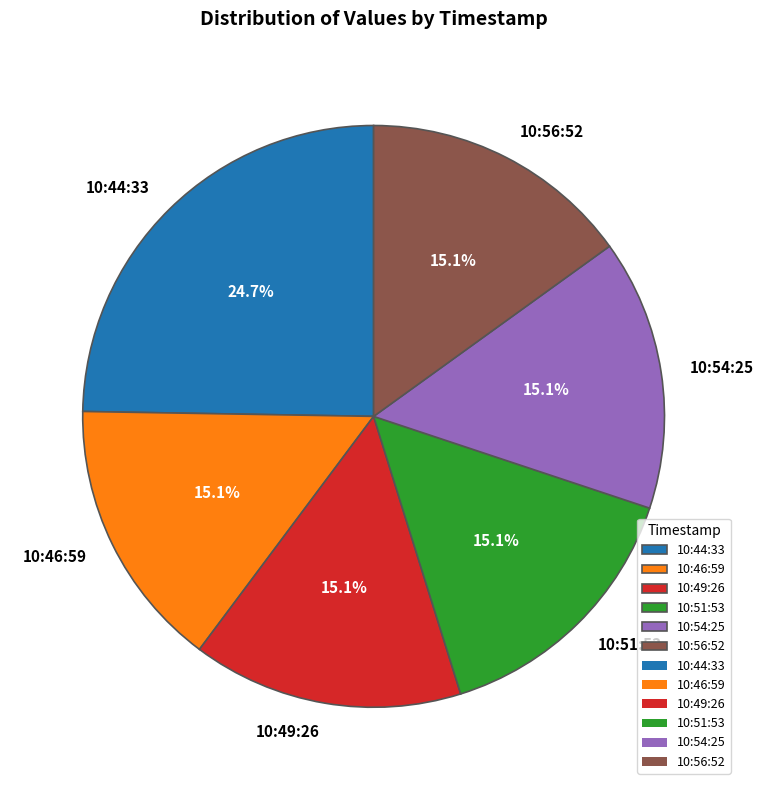

Approximately how many times larger is the value at 10:56:52 compared to 10:54:25?

1.0